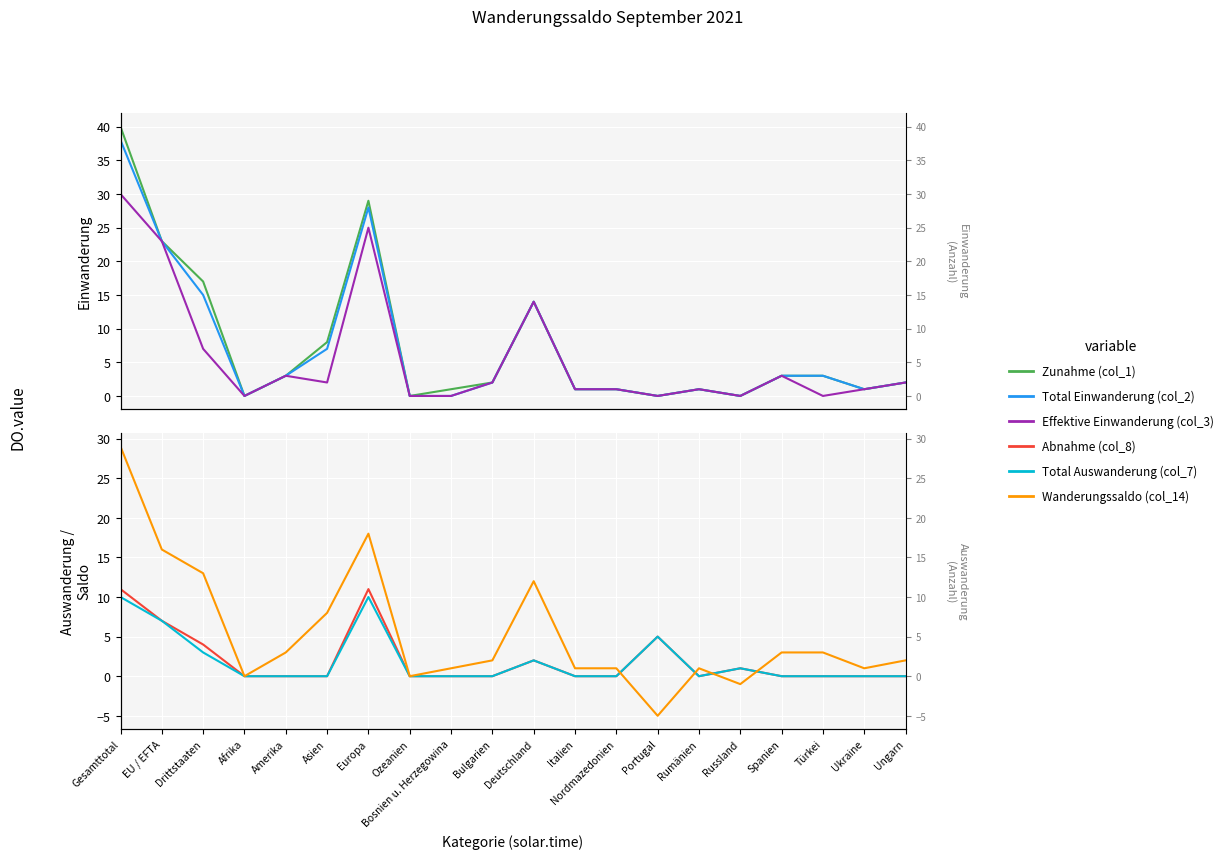

What is the sum of the Effektive Einwanderung (col_3) values at Amerika and Drittstaaten?

10